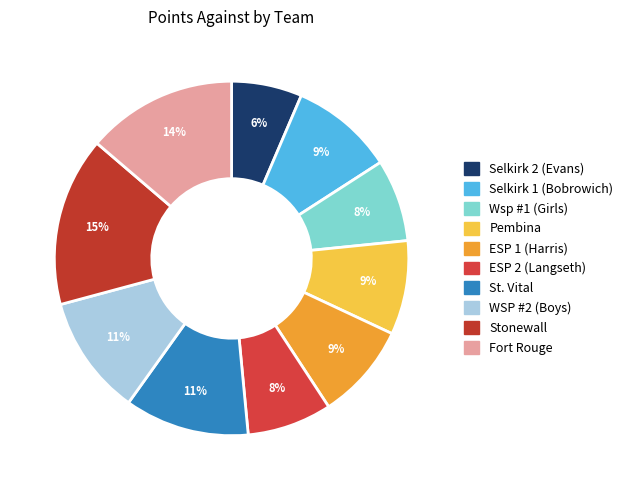

Does Fort Rouge account for over 50% of the chart?

No